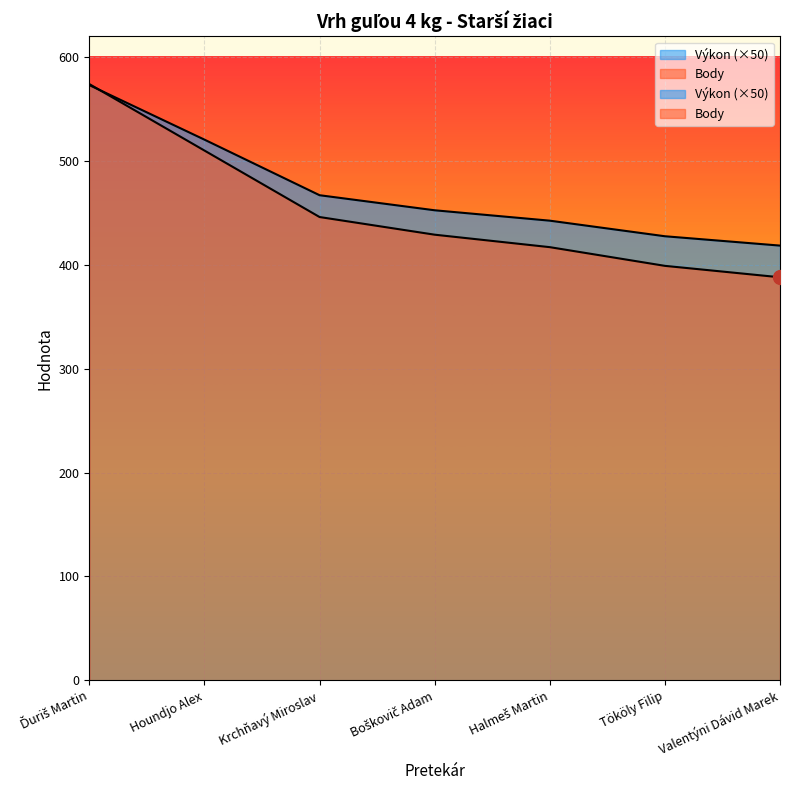

Is the value of Výkon at Krchňavý Miroslav greater than the value of Body at Krchňavý Miroslav?

Yes